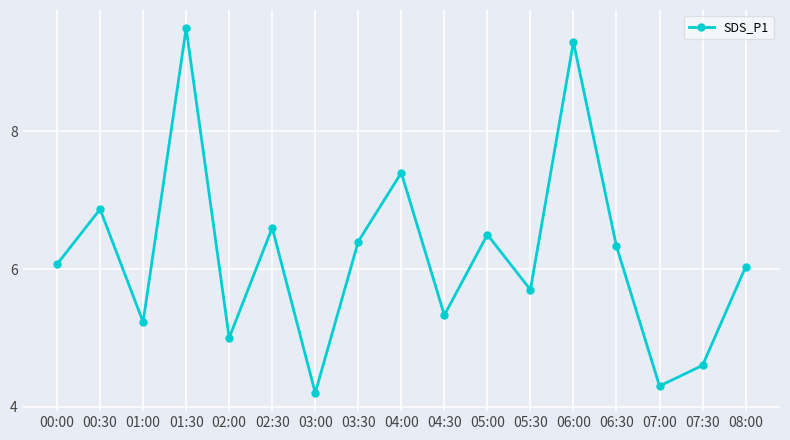

Count the number of values greater than 6.

10